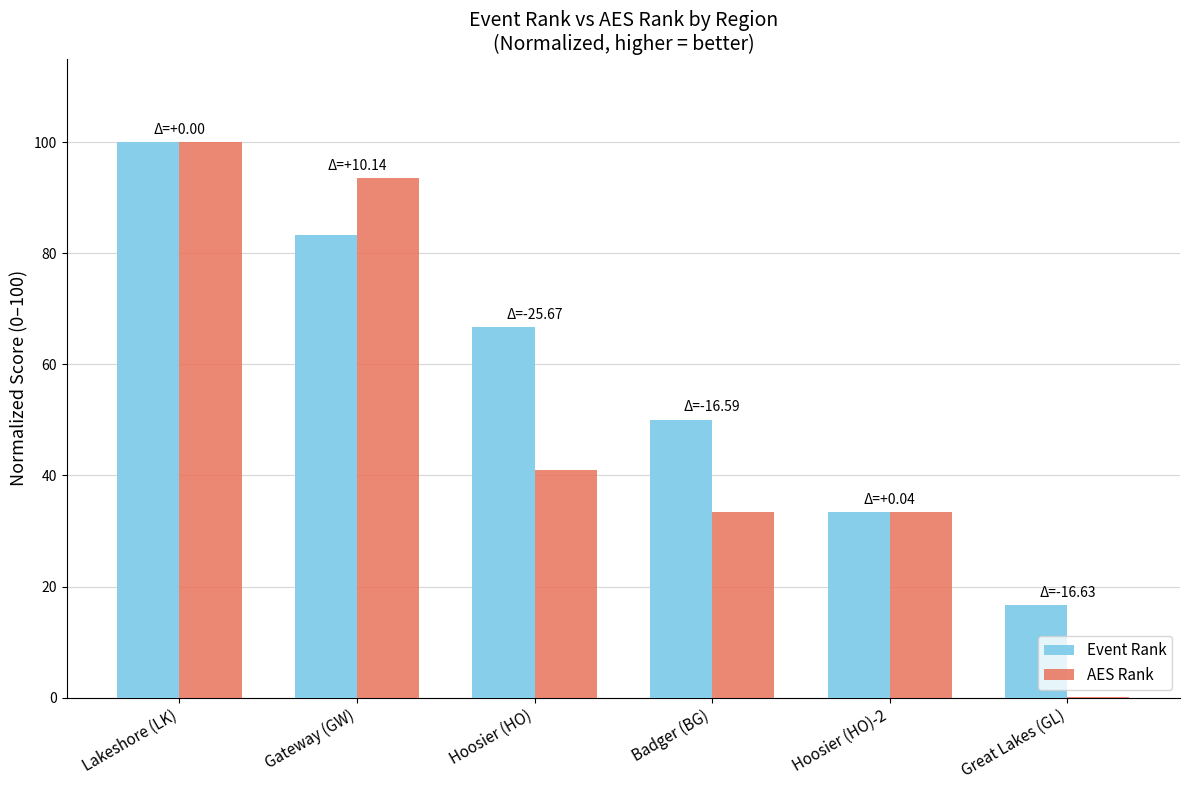

Are the bars grouped side by side (vs. stacked)?

Yes